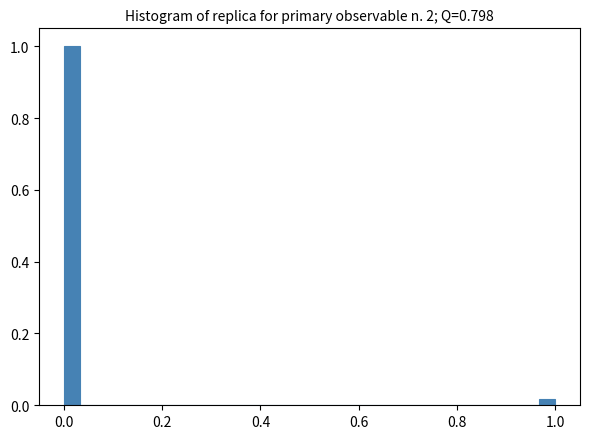

Around what value on the x-axis is the tallest bar? Give the approximate position of its centre, as read against the axis.

0.02